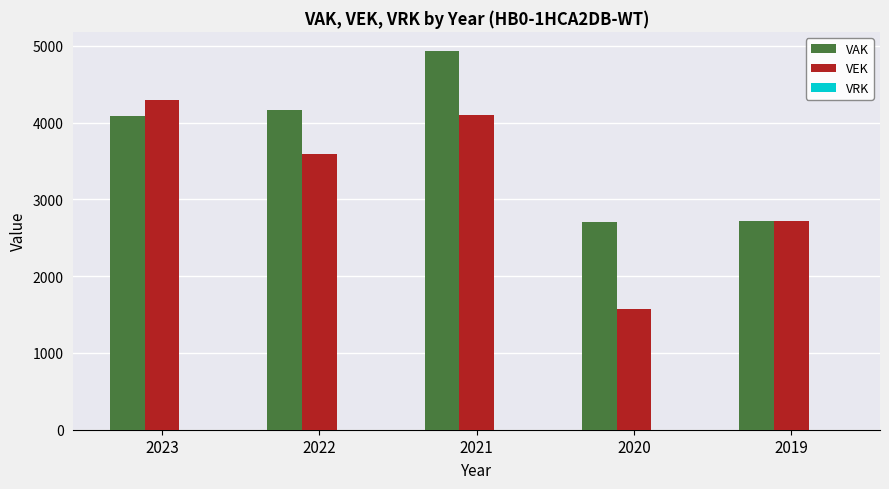

What is the difference between the highest and lowest values at 2023?

208